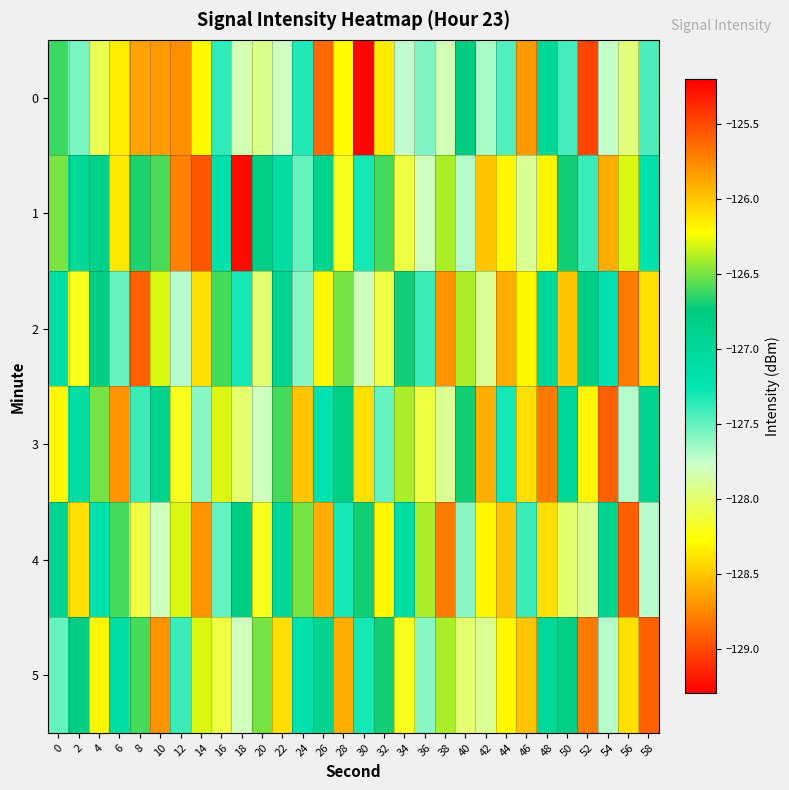

Between 40 and 44, which is larger?

40